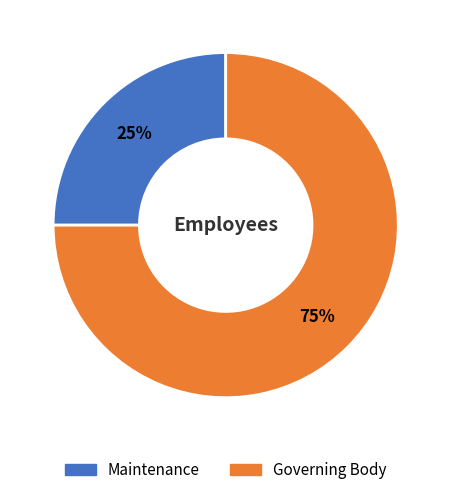

Approximately how many times larger is the value at Maintenance compared to Governing Body?

0.3